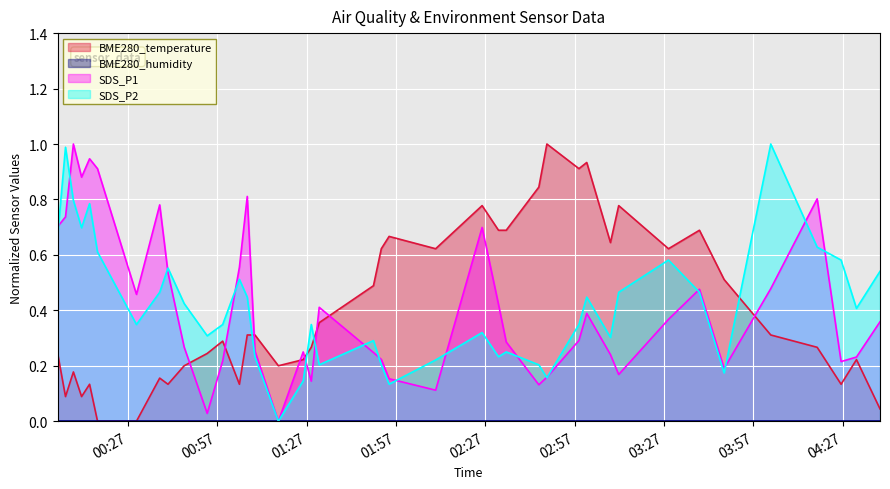

At which category does SDS_P1 reach its first local valley?

2022/02/20 00:11:26